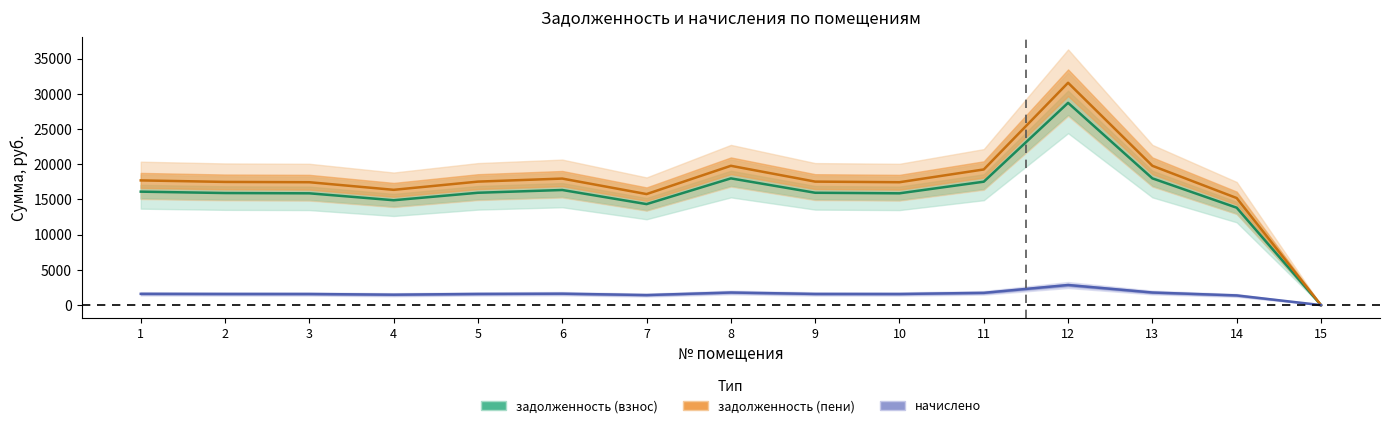

How many lines are shown in the chart?

3